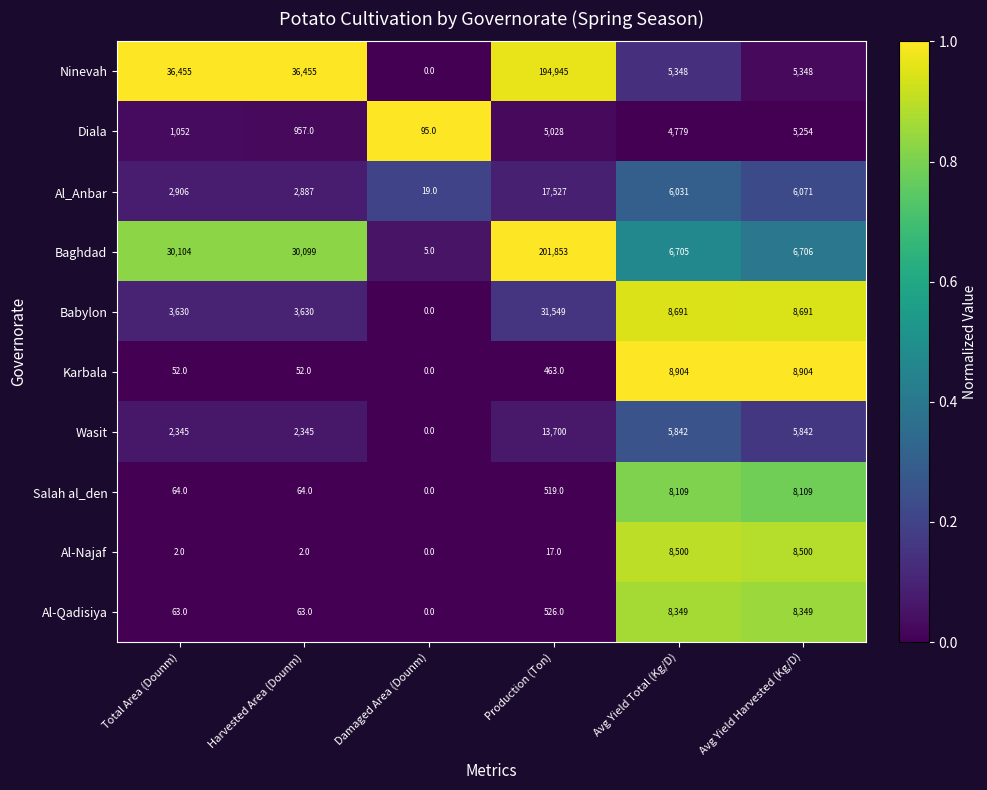

Count the number of categories in the chart.

6